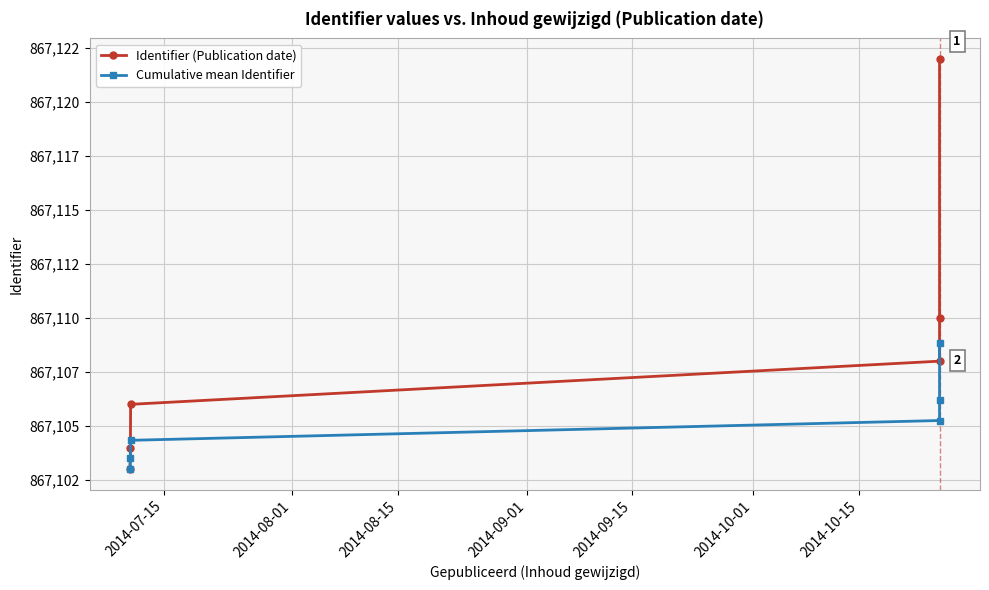

The value of Identifier (Publication date) at 2014-08-15 is 363196.0. True or false?

False